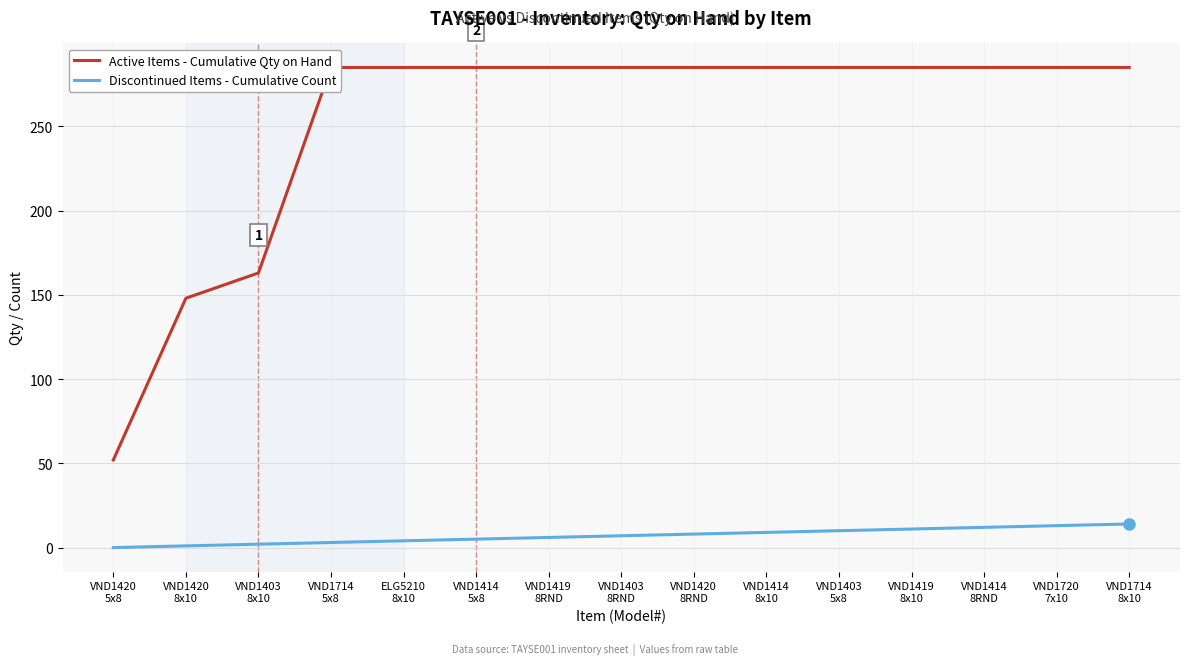

How many lines are shown in the chart?

2